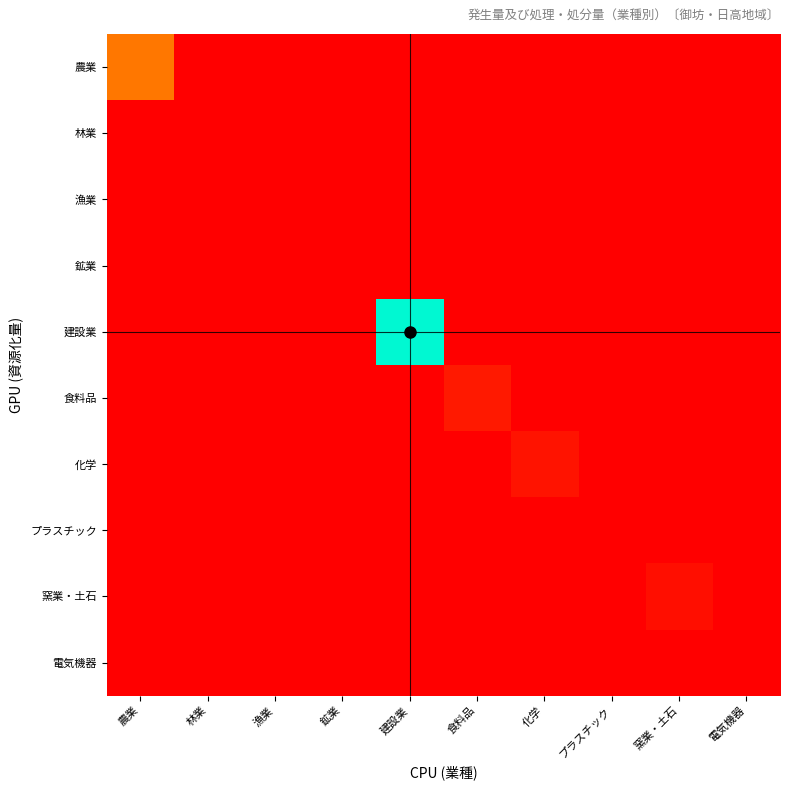

At how many categories does at least one series exceed 27?

1